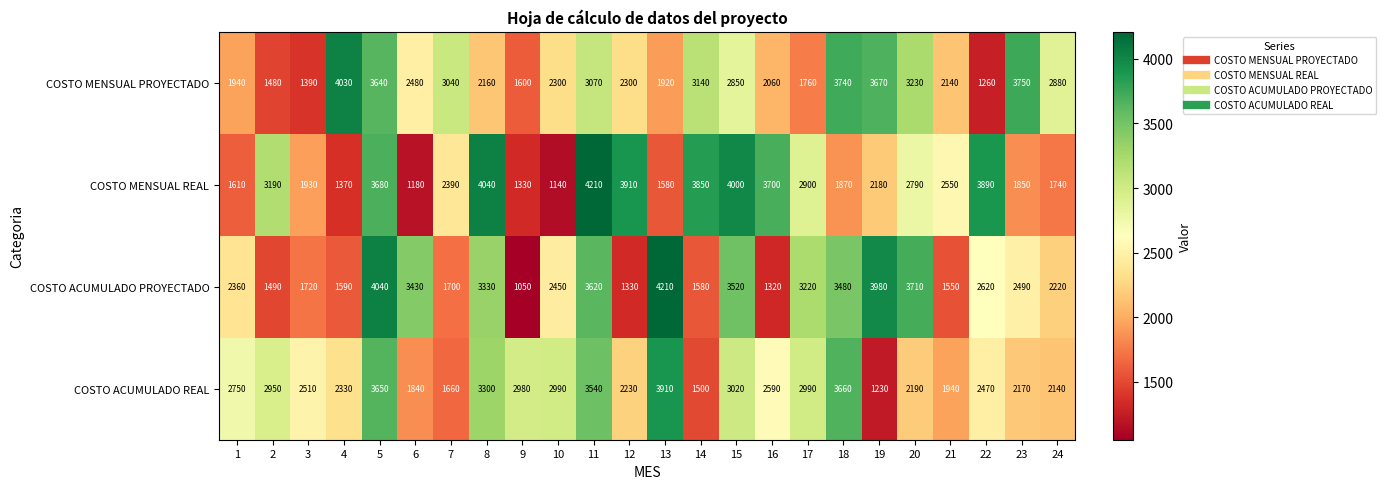

True or false: COSTO ACUMULADO PROYECTADO has a value of 274 at 9.

False